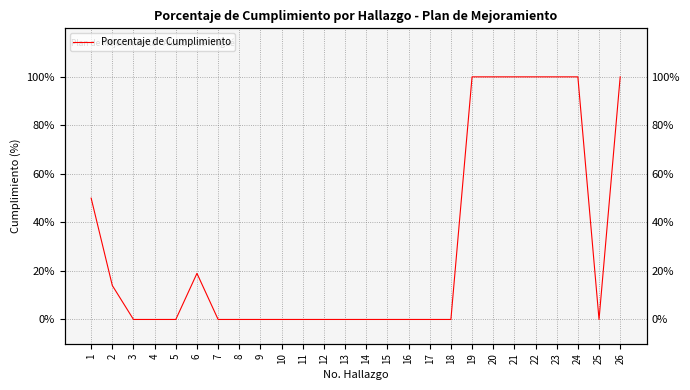

Count the values in the range 0 to 100.

26